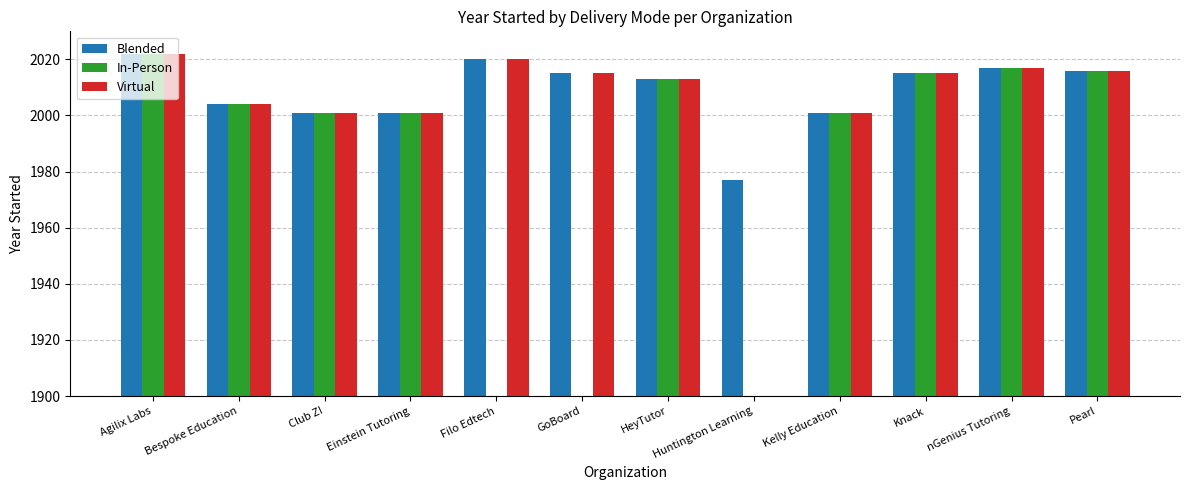

Rank the series by their maximum value, from highest to lowest.

Blended, In-Person, Virtual